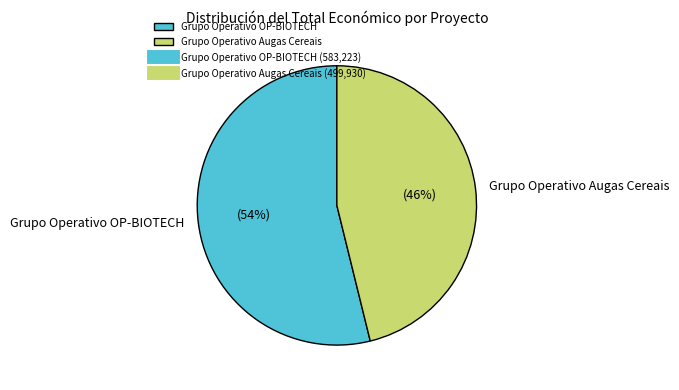

Do Grupo Operativo OP-BIOTECH and Grupo Operativo Augas Cereais together represent more than half of the pie?

Yes